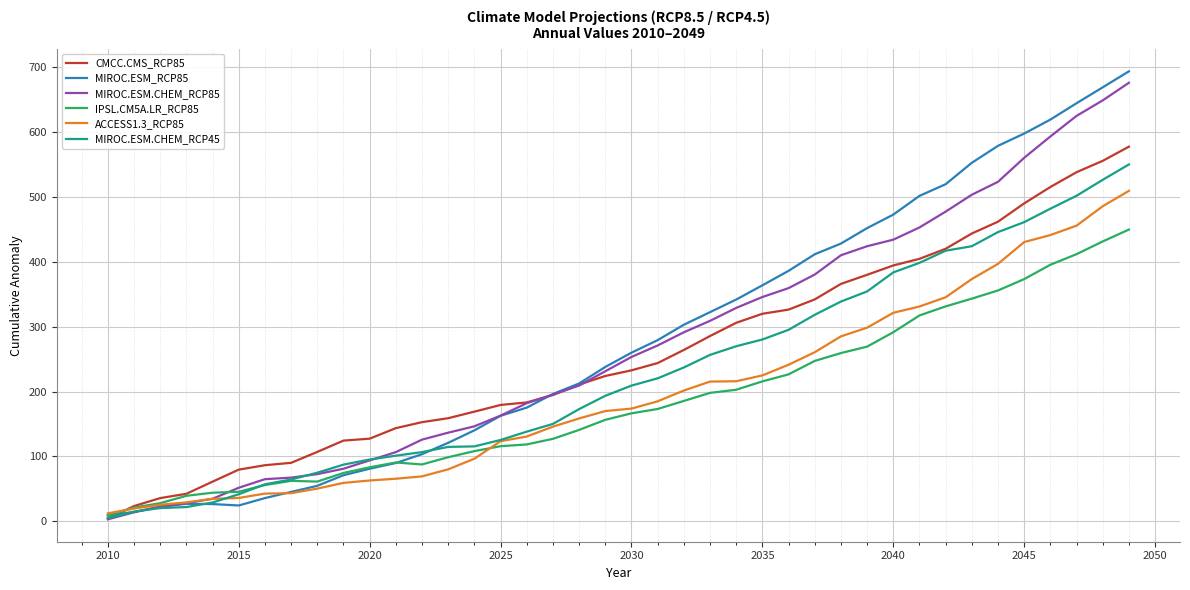

What is the maximum value shown in the chart?

693.0